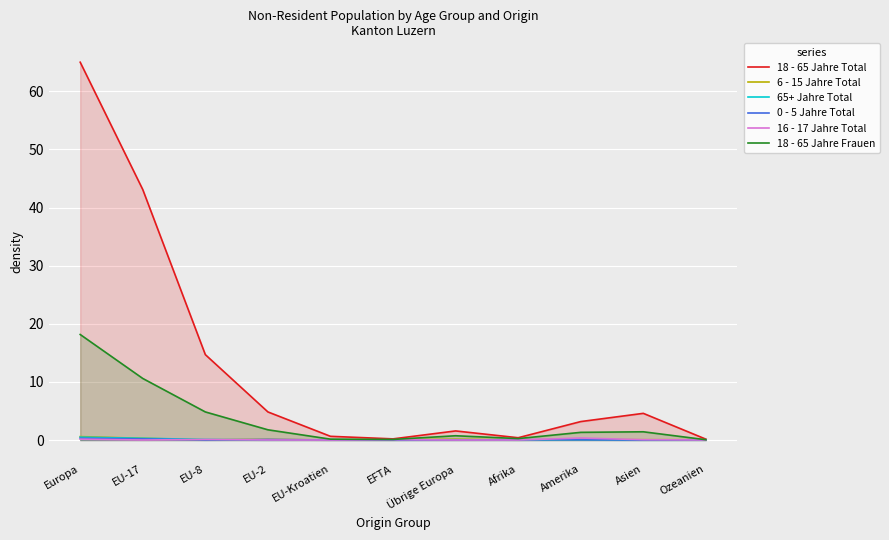

At which category does 0 - 5 Jahre Total reach its first local valley?

EU-8